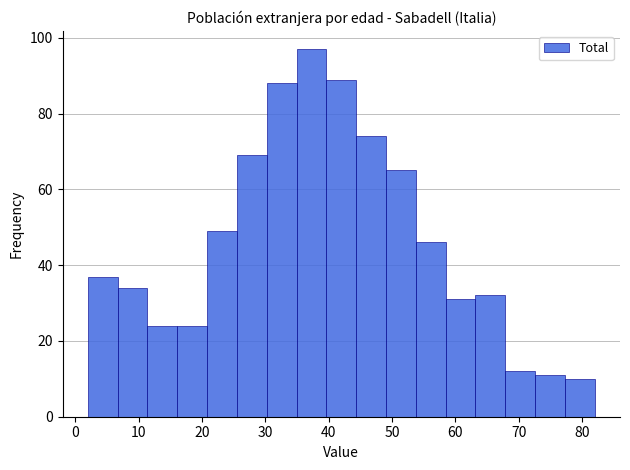

Which range on the x-axis has the tallest bar?

35 to 40